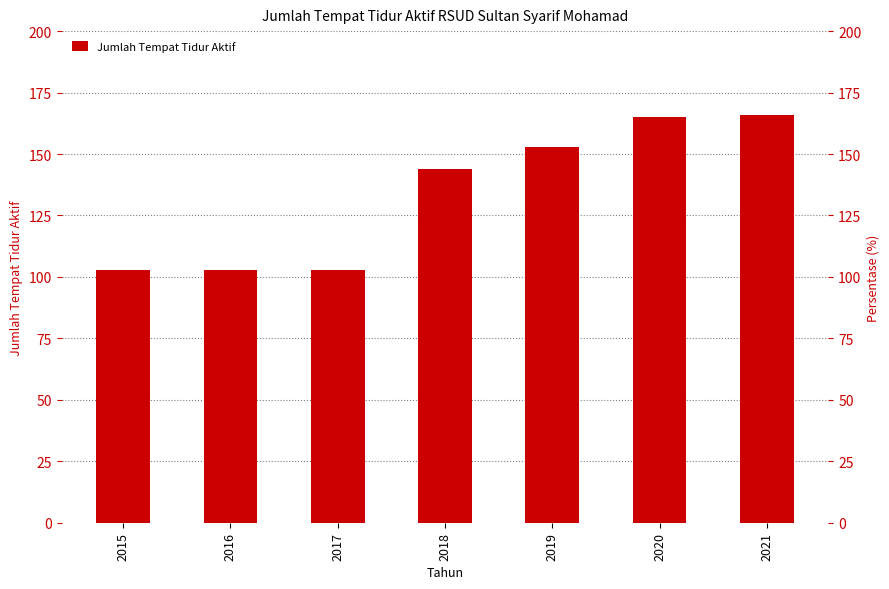

What is the difference between the second highest and minimum values?

62